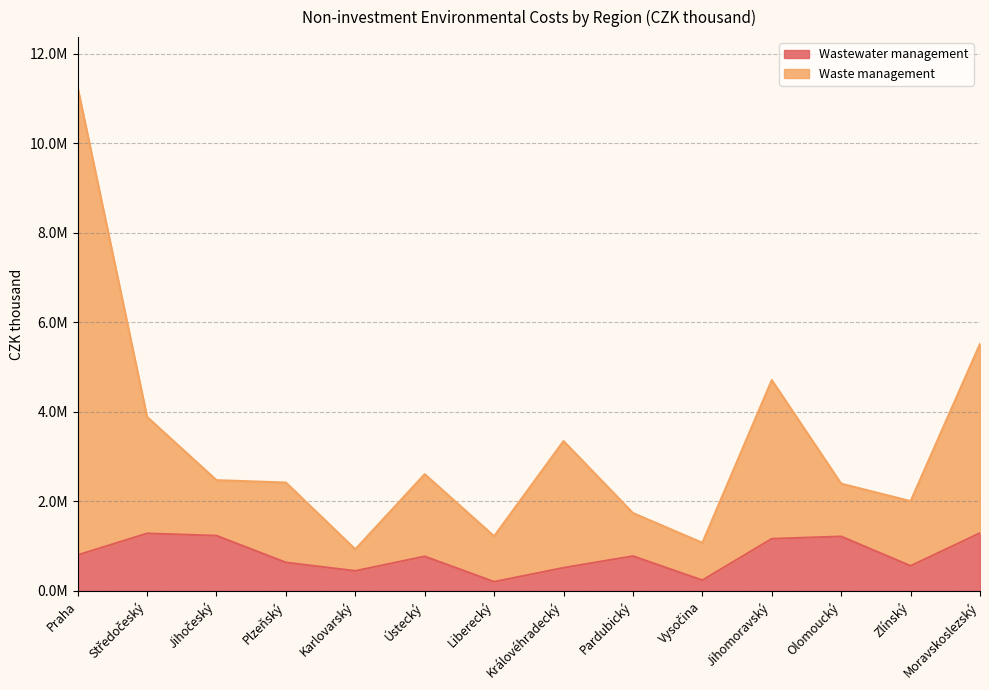

Reading left to right, extract all data points from this chart.

Wastewater management: Praha=800459	Středočeský=1283603	Jihočeský=1233336	Plzeňský=634975	Karlovarský=446120	Ústecký=770733	Liberecký=203446	Královéhradecký=516238	Pardubický=776865	Vysočina=238244	Jihomoravský=1163765	Olomoucký=1215669	Zlínský=558726	Moravskoslezský=1291768
Waste management: Praha=11249114	Středočeský=3887922	Jihočeský=2474542	Plzeňský=2421554	Karlovarský=930069	Ústecký=2608425	Liberecký=1222626	Královéhradecký=3348526	Pardubický=1739833	Vysočina=1075486	Jihomoravský=4710791	Olomoucký=2395935	Zlínský=2005982	Moravskoslezský=5519586